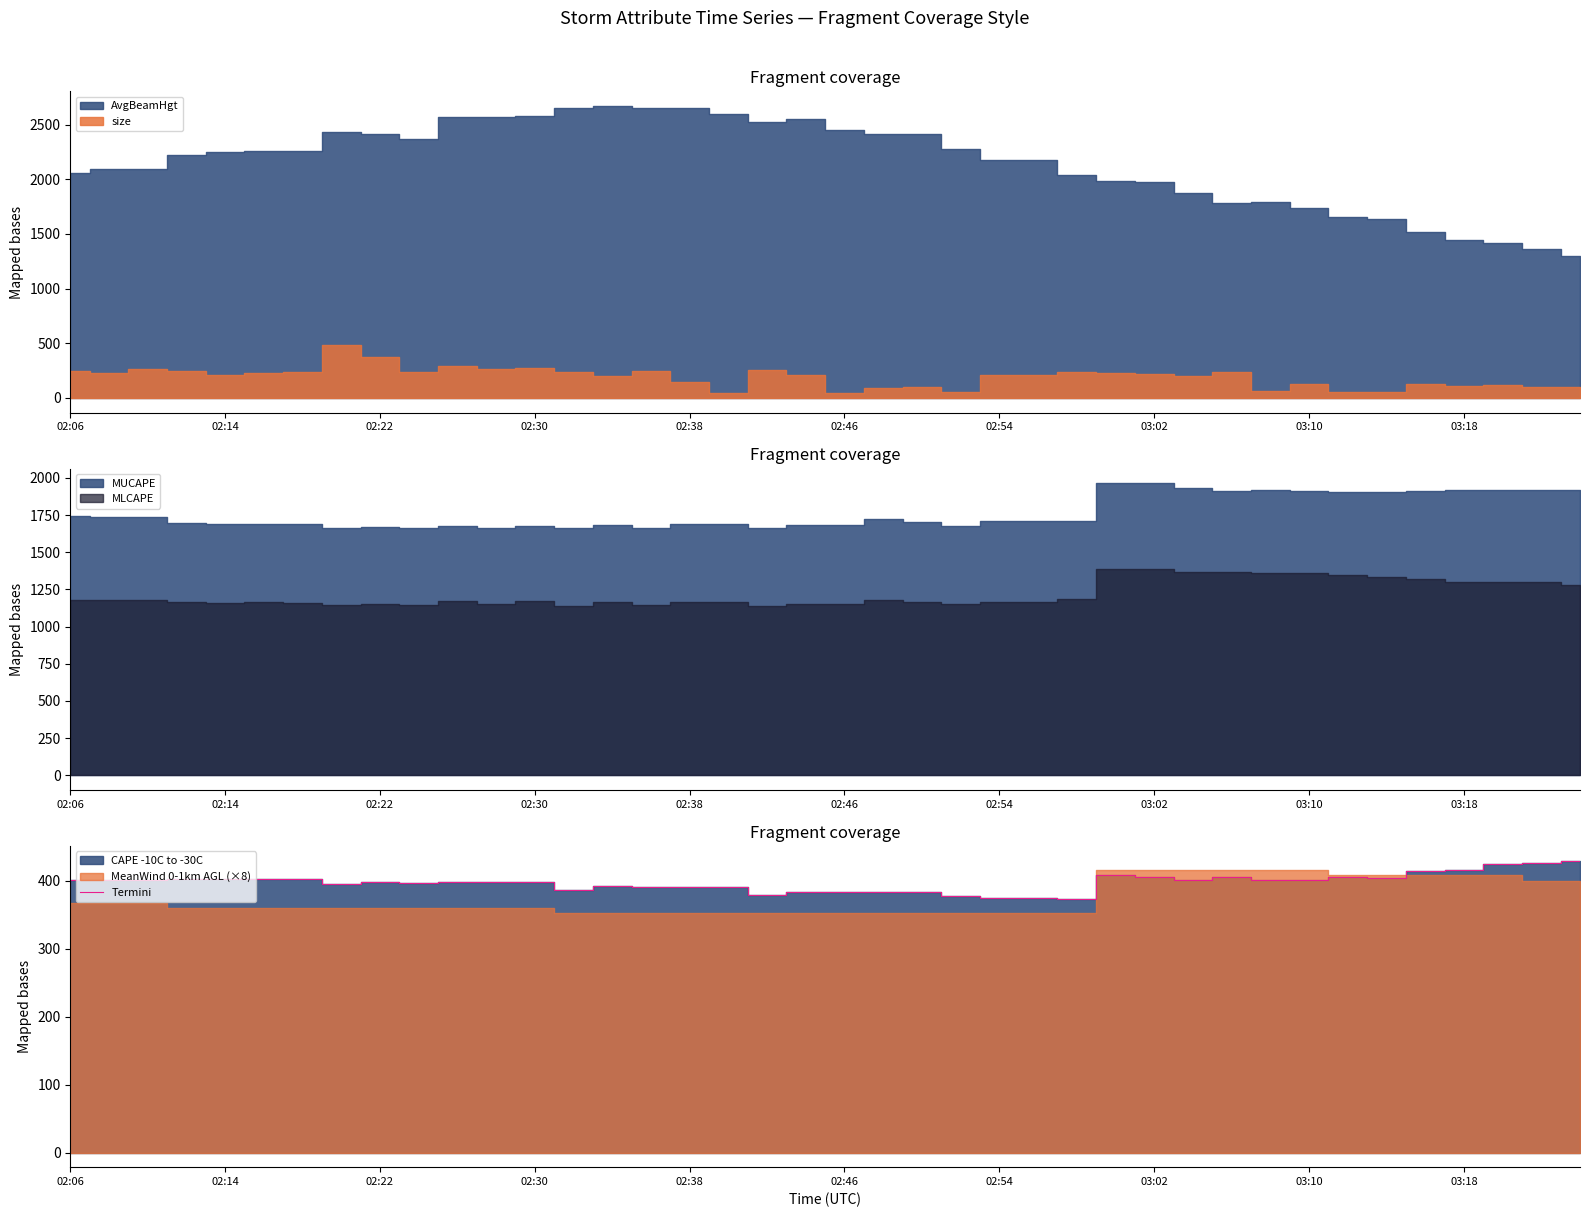

What is the maximum value for Termini?

430